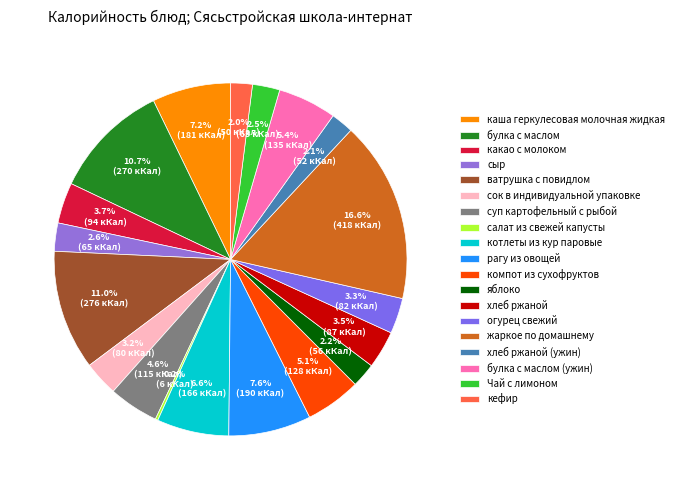

Is there any slice that represents more than half of the pie?

No